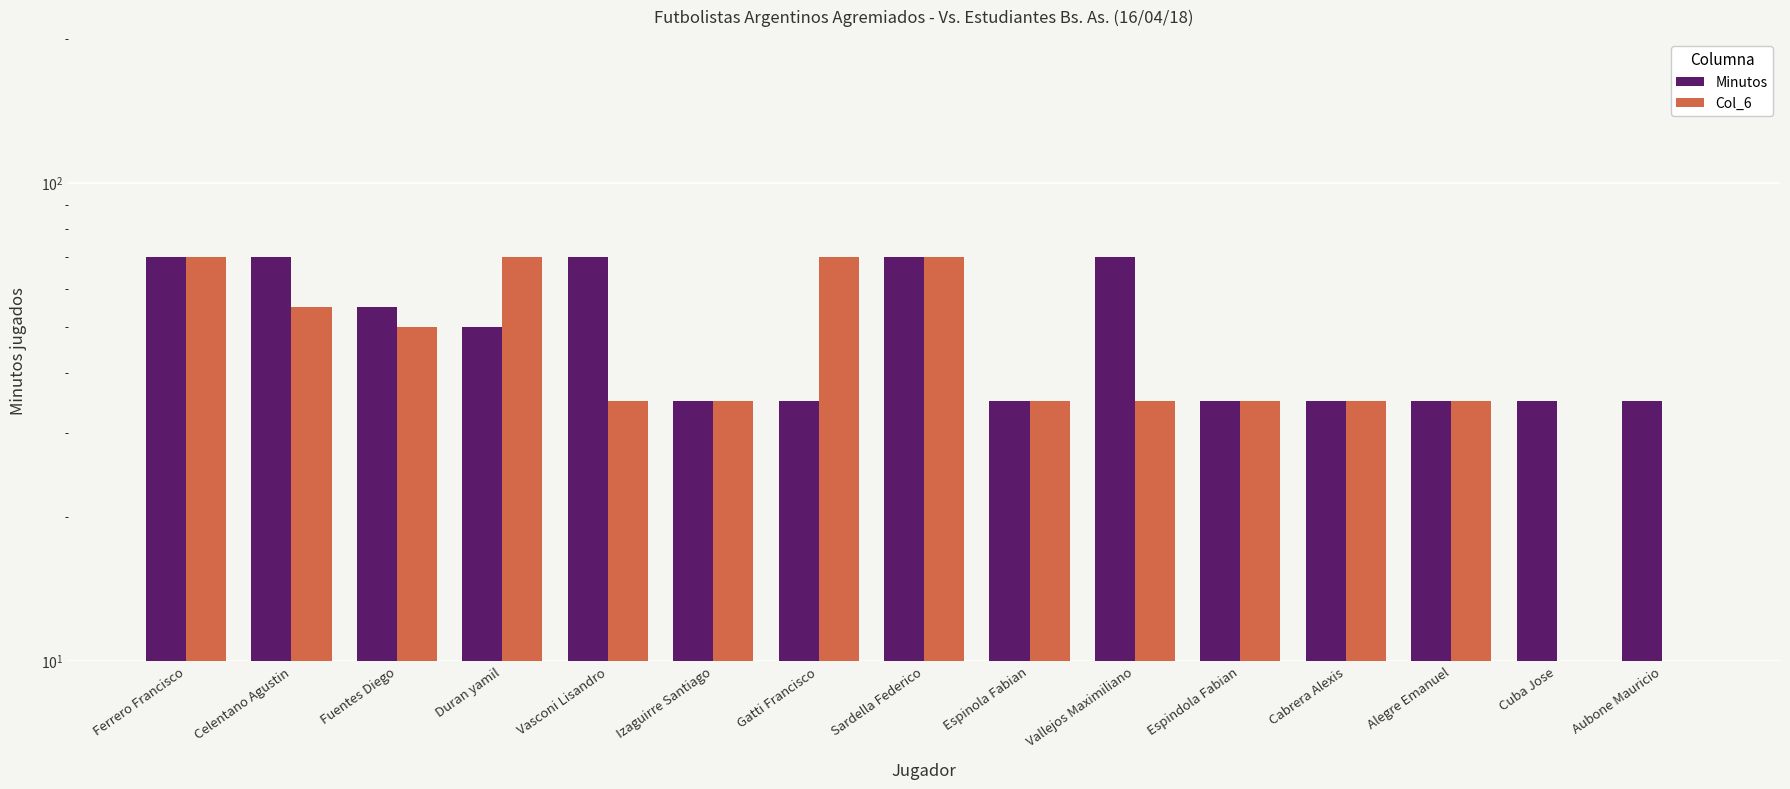

Where is Col_6 nearest to the value 35?

Vasconi Lisandro